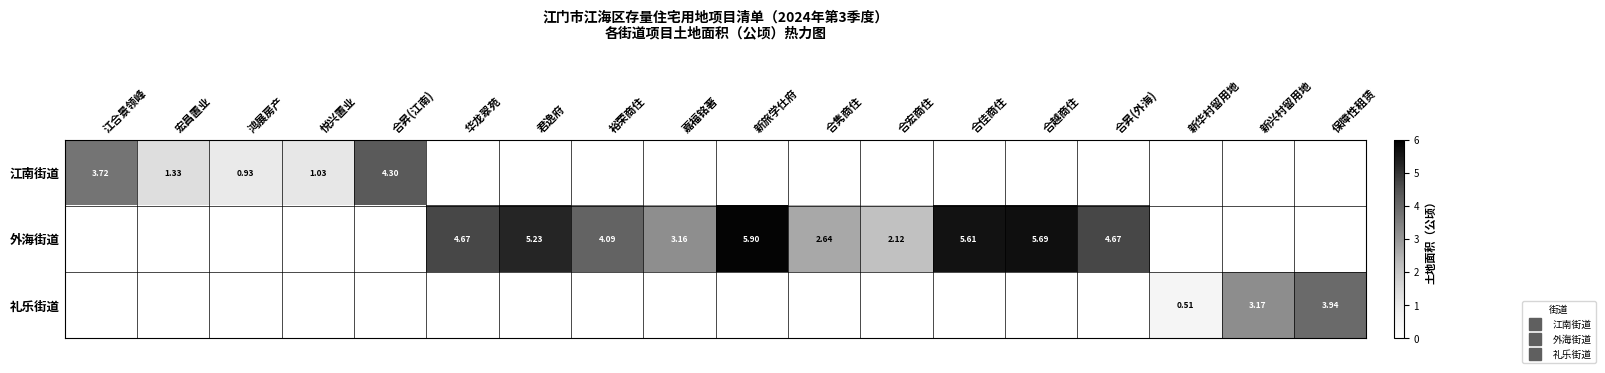

Is the value of 江南街道 at 合宏商住 greater than the value of 外海街道 at 合昇(江南)?

No